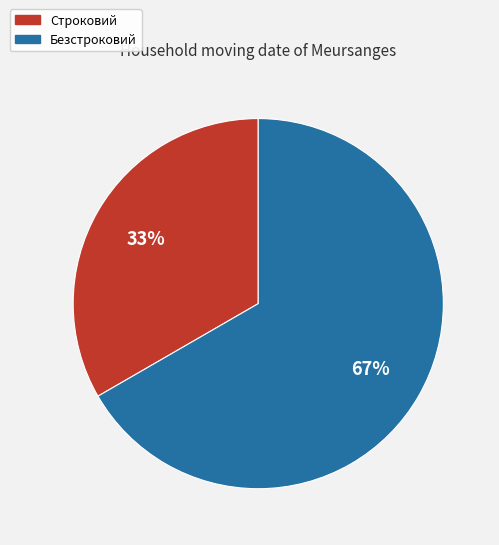

Count the number of slices in the pie.

2